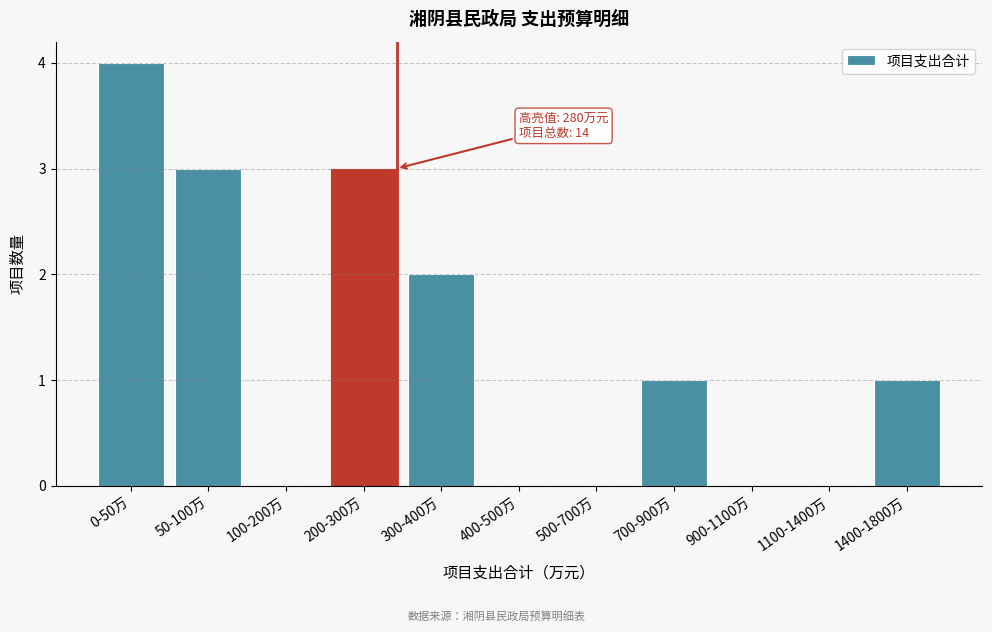

Reading left to right, list all the values displayed in this chart.

0-50万=4	50-100万=3	100-200万=0	200-300万=3	300-400万=2	400-500万=0	500-700万=0	700-900万=1	900-1100万=0	1100-1400万=0	1400-1800万=1